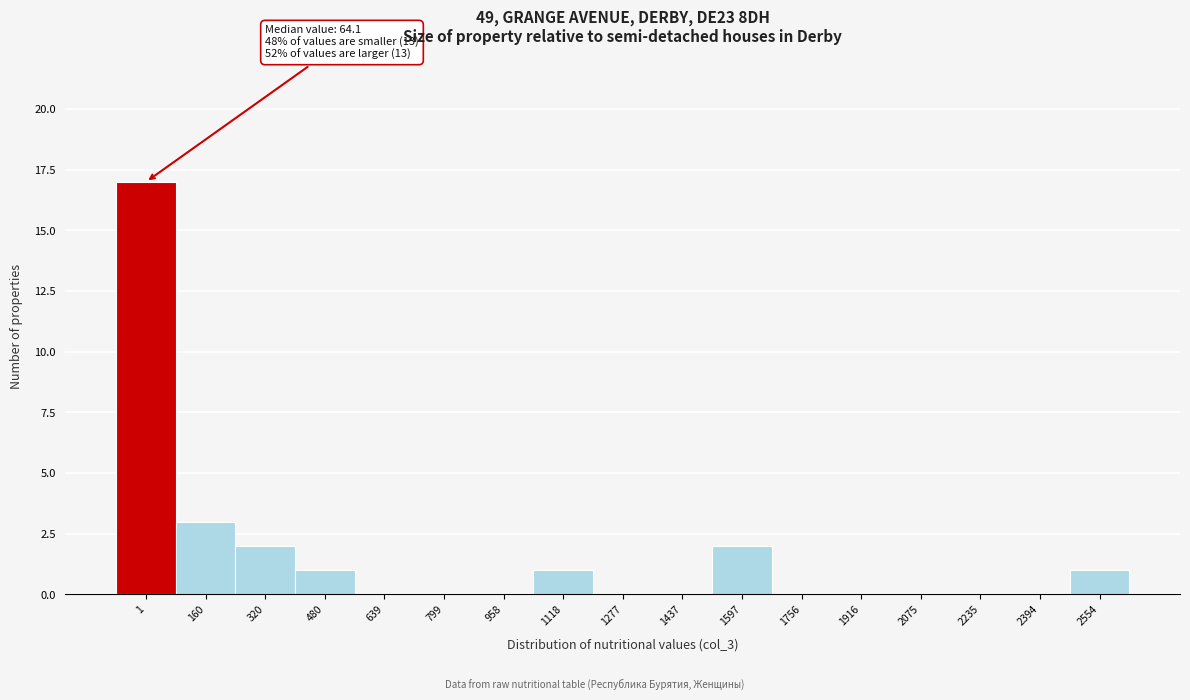

Reading left to right, list all the values displayed in this chart.

1=17	160=3	320=2	480=1	639=0	799=0	958=0	1118=1	1277=0	1437=0	1597=2	1756=0	1916=0	2075=0	2235=0	2394=0	2554=1